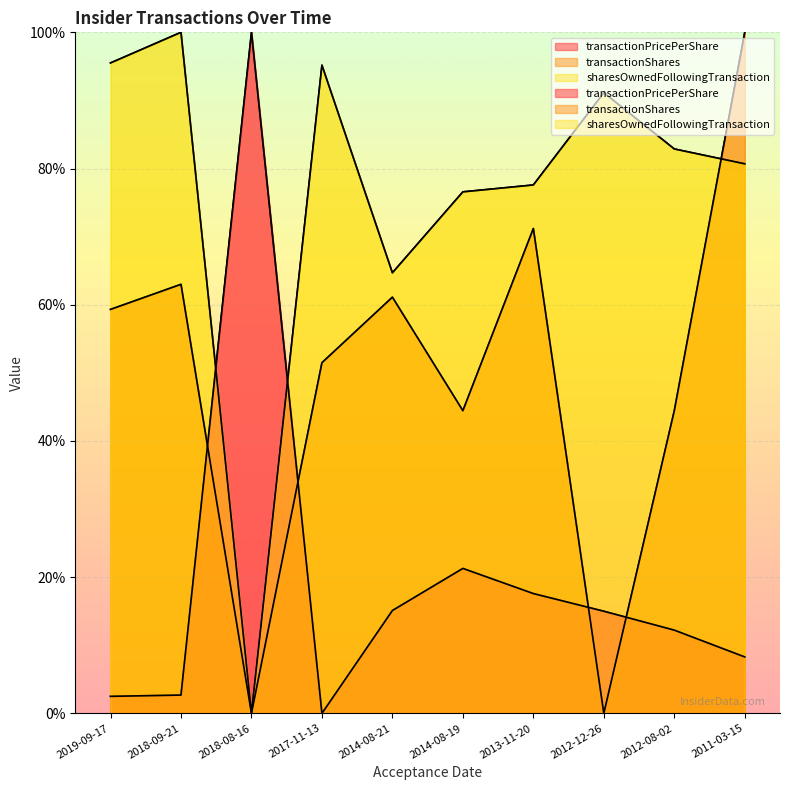

Reading left to right, transcribe all the data shown in this chart.

transactionPricePerShare: 2.5	2.7	100.0	0.0	15.1	21.3	17.6	15.0	12.2	8.3
transactionShares: 59.3	63.0	0.0	51.5	61.1	44.4	71.2	0.0	44.4	100.0
sharesOwnedFollowingTransaction: 95.5	100.0	0.0	95.2	64.7	76.6	77.6	91.1	82.9	80.7